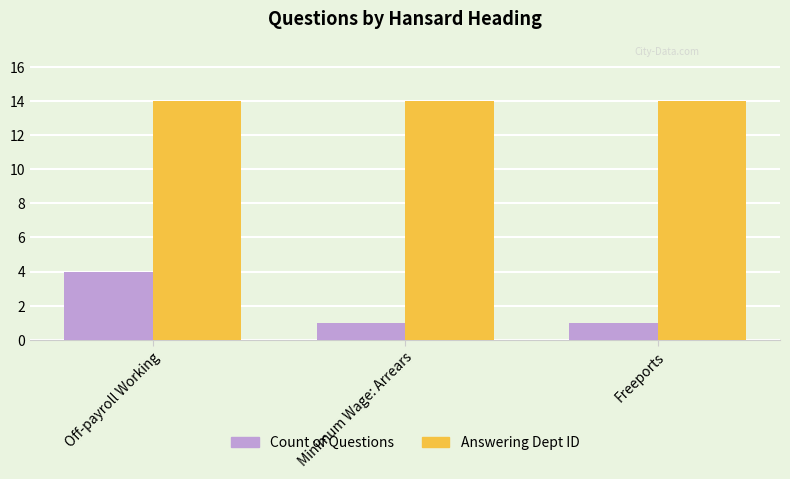

Read the Answering Dept ID value at Off-payroll Working.

14